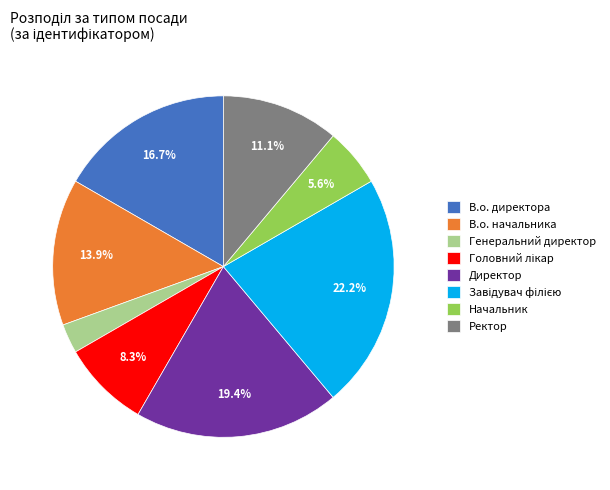

How many segments does this pie chart have?

8